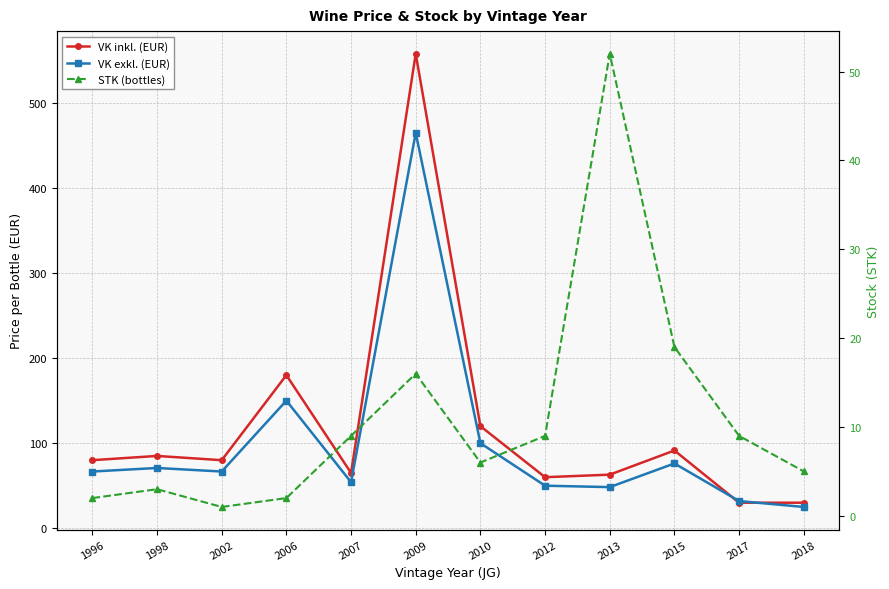

How many lines are shown in the chart?

3